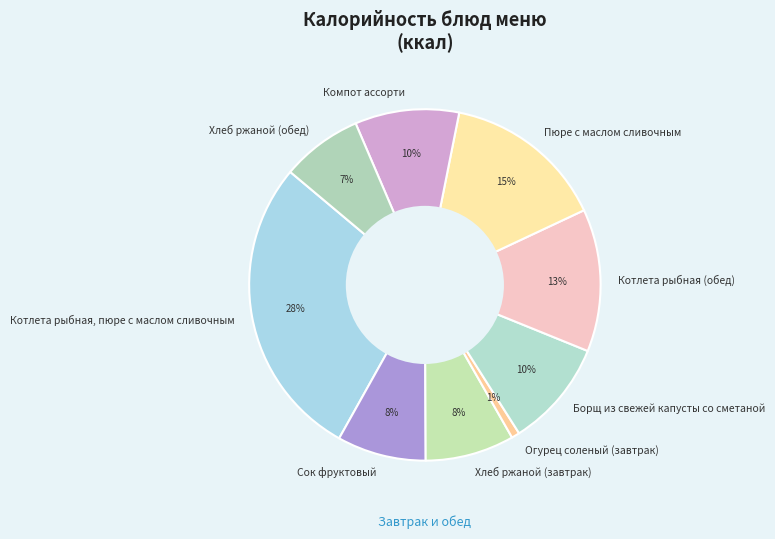

True or false: Огурец соленый (завтрак) accounts for 1% of the total.

True